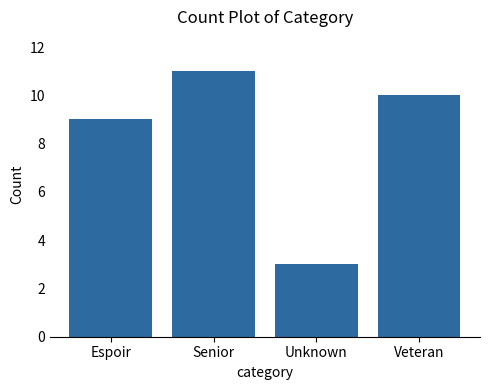

Rank the categories by value from highest to lowest.

Senior, Veteran, Espoir, Unknown